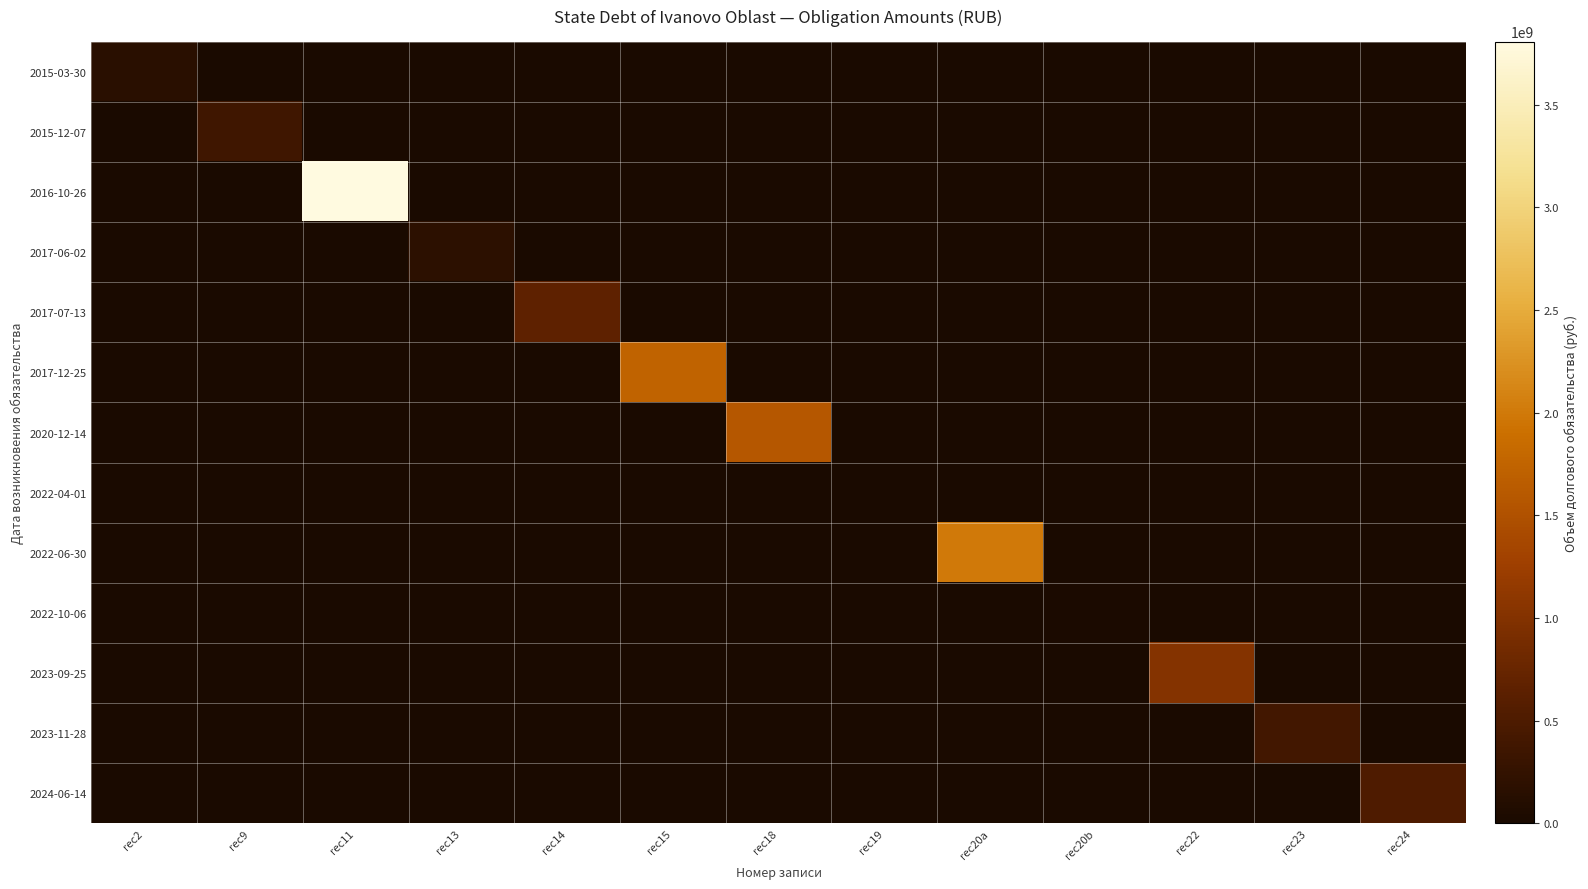

Which series has the largest total across all categories?

2016-10-26